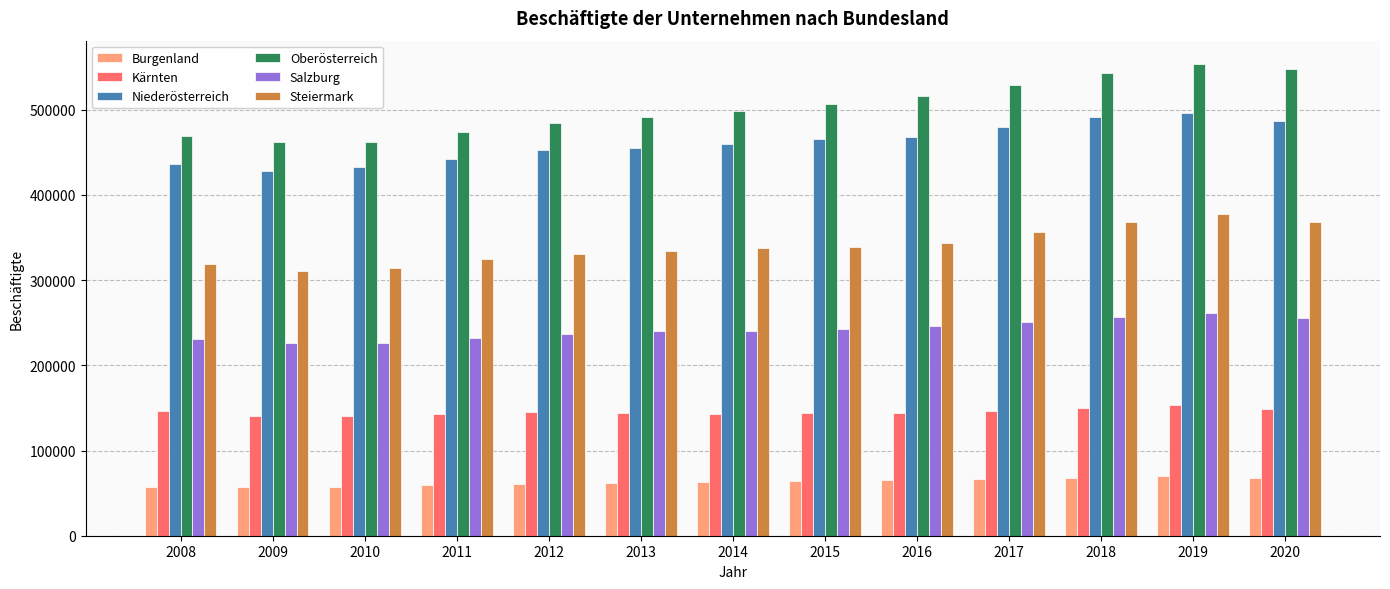

Does the chart contain stacked bars?

No